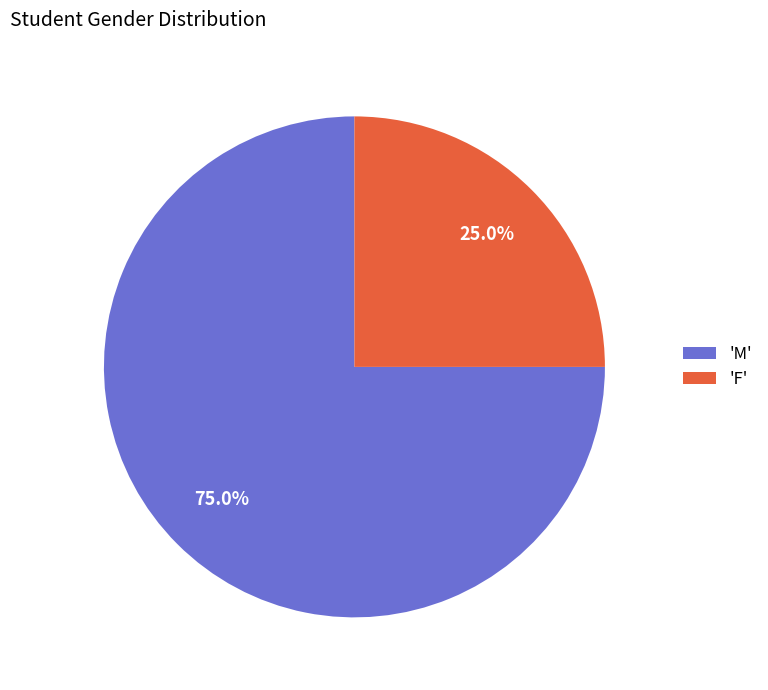

Does any single category account for the majority?

Yes